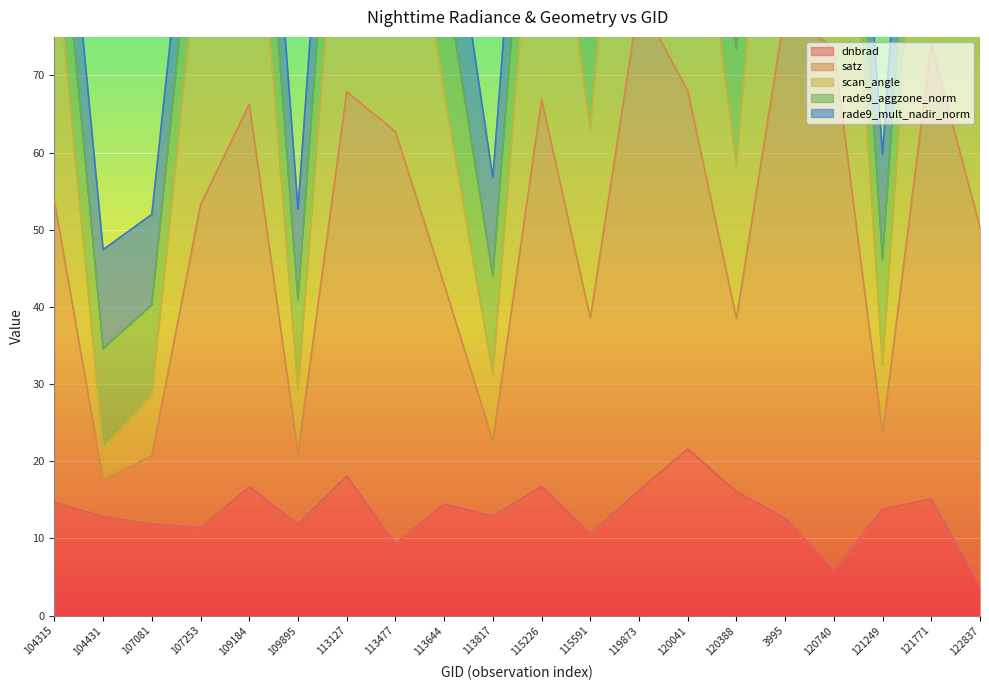

Is it true that dnbrad equals 6.0 at 3995?

False